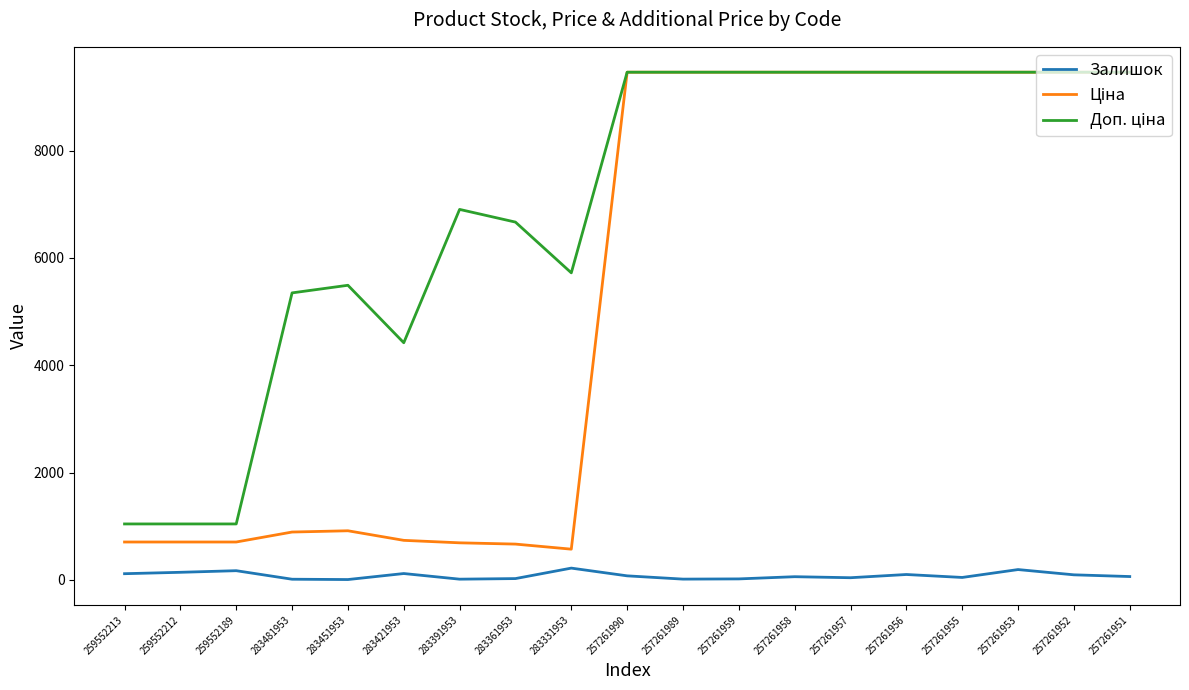

What is the greatest value displayed?

9458.9